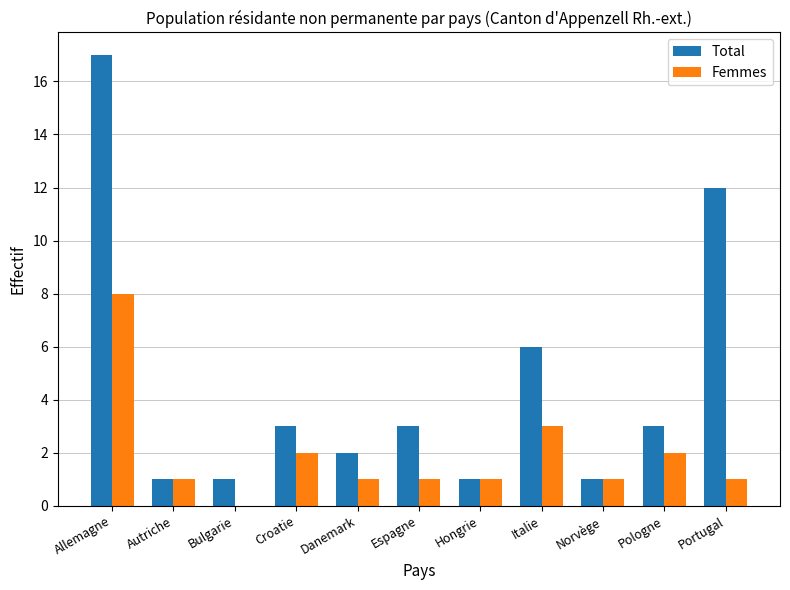

Which series has the largest range (max minus min)?

Total